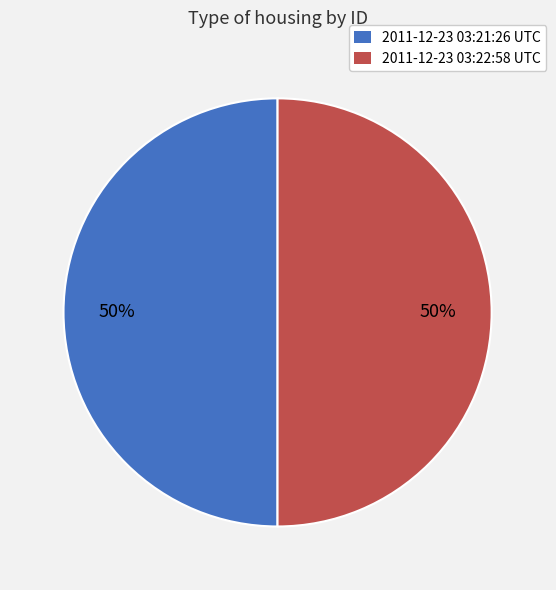

Count the number of slices in the pie.

2